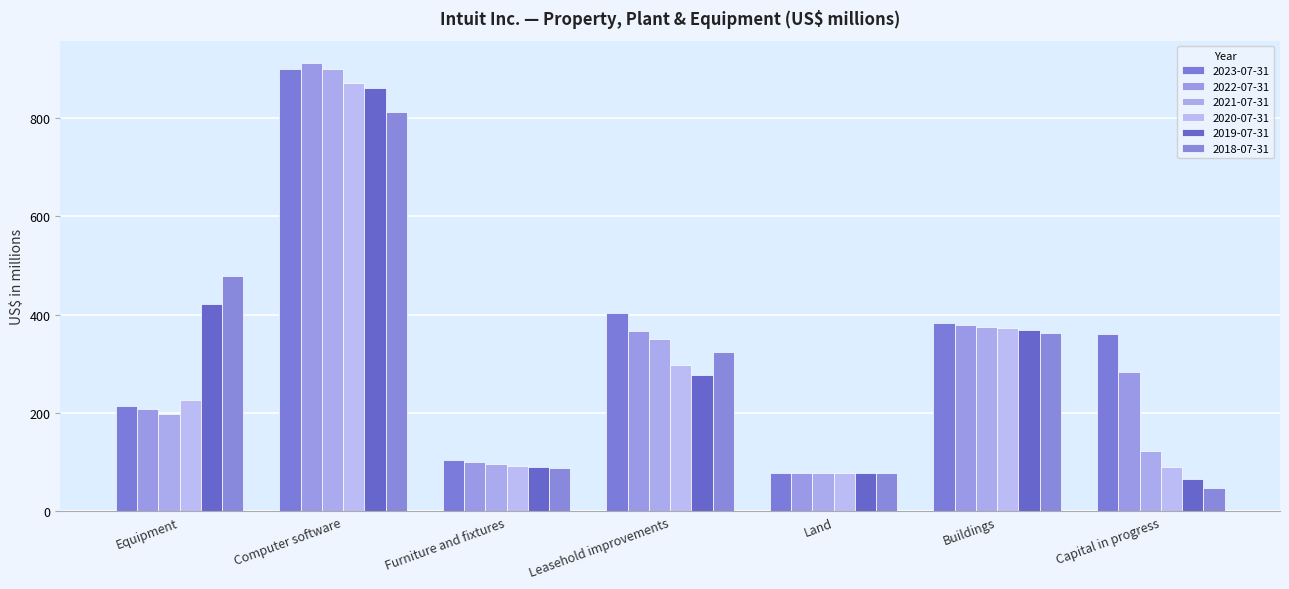

Is it true that 2022-07-31 equals 1260 at Computer software?

False